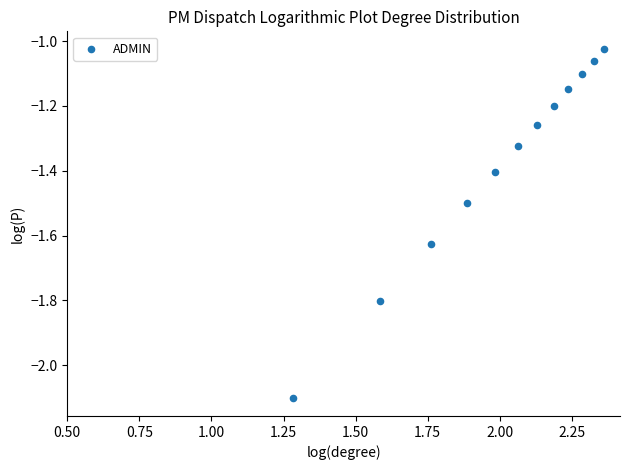

What is the average Y value?

-1.4